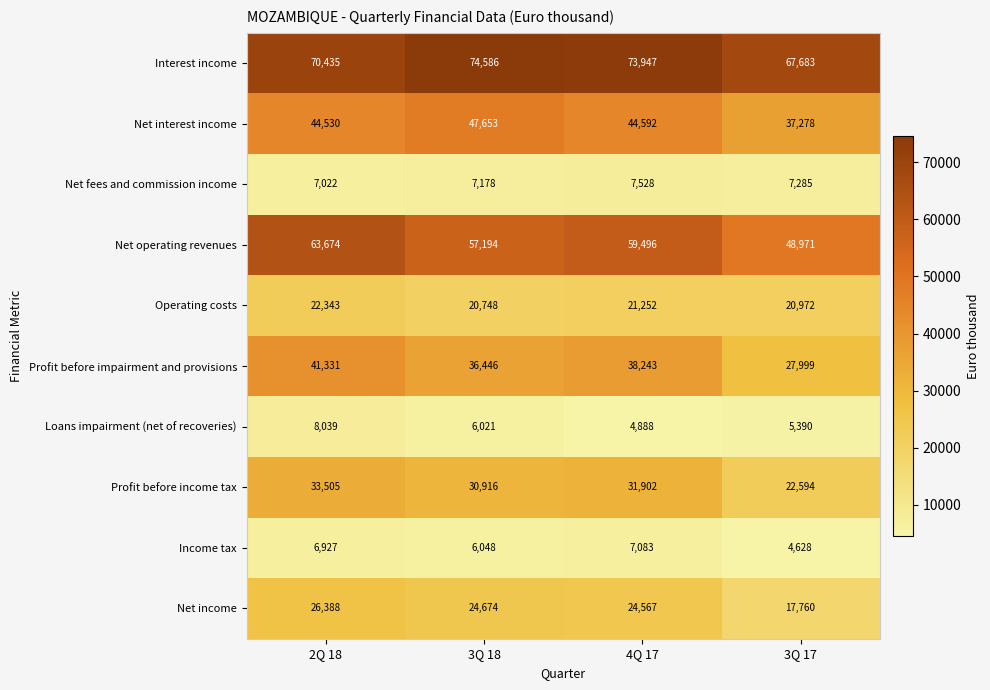

Which series has the widest spread of values?

Net operating revenues